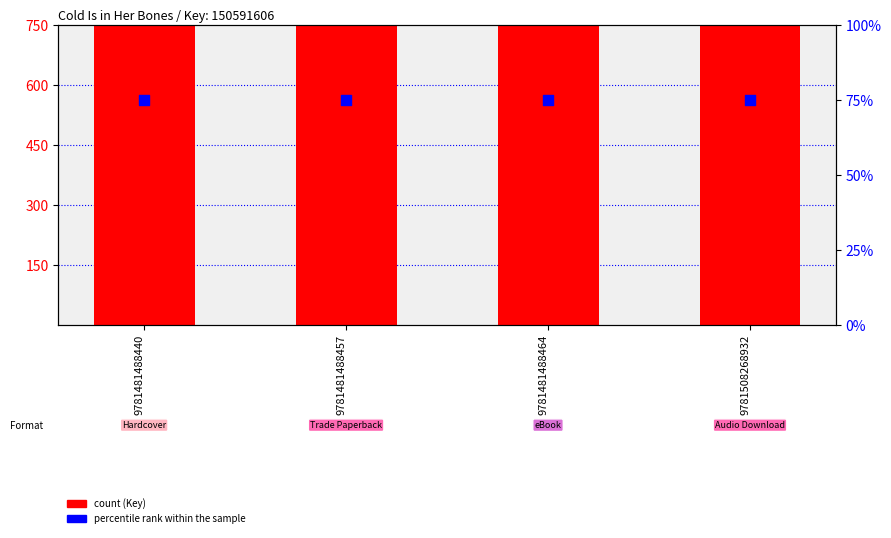

Which series contains the highest Y value?

Key